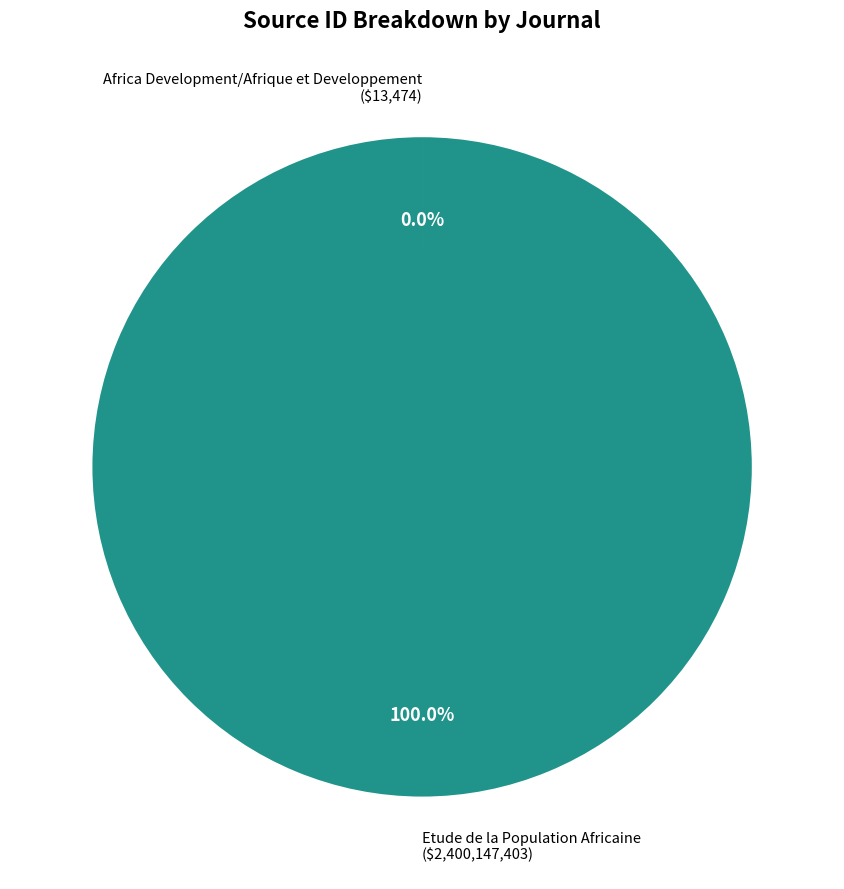

To the nearest percent, what is the combined percentage of Africa Development/Afrique et Developpement and Etude de la Population Africaine?

100%